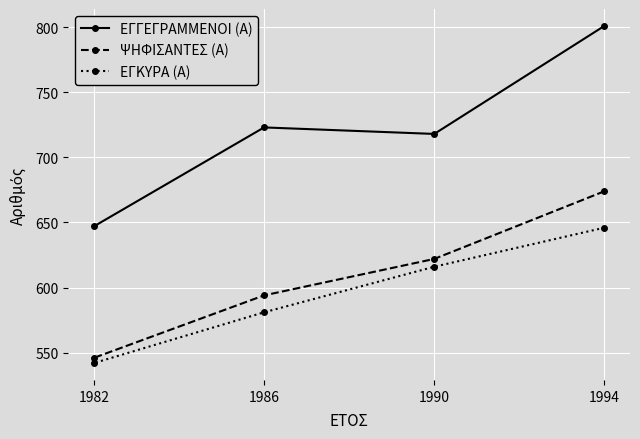

How many lines are shown in the chart?

3